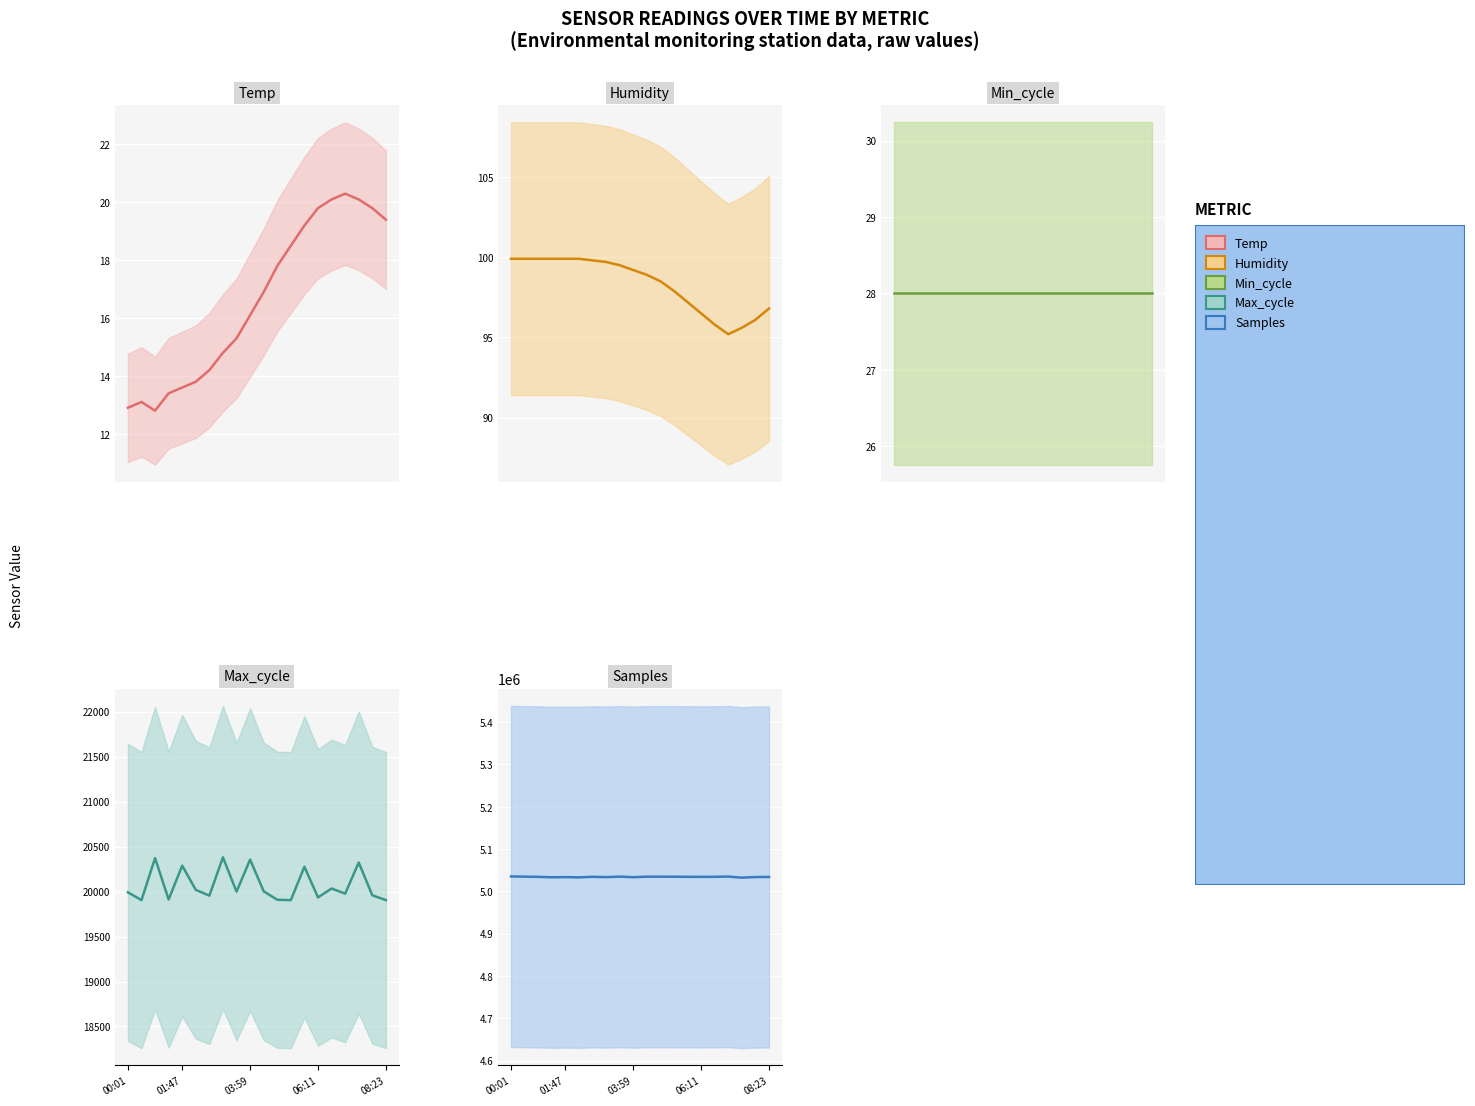

Reading left to right, list all the values displayed in this chart.

Temp: 12.9	13.1	12.8	13.4	13.6	13.8	14.2	14.8	15.3	16.1	16.9	17.8	18.5	19.2	19.8	20.1	20.3	20.1	19.8	19.4
Humidity: 99.9	99.9	99.9	99.9	99.9	99.9	99.8	99.7	99.5	99.2	98.9	98.5	97.9	97.2	96.5	95.8	95.2	95.6	96.1	96.8
Min_cycle: 28.0	28.0	28.0	28.0	28.0	28.0	28.0	28.0	28.0	28.0	28.0	28.0	28.0	28.0	28.0	28.0	28.0	28.0	28.0	28.0
Max_cycle: 19992.0	19905.0	20372.0	19912.0	20288.0	20019.0	19955.0	20381.0	19999.0	20356.0	20003.0	19909.0	19905.0	20276.0	19935.0	20034.0	19977.0	20323.0	19959.0	19905.0
Samples: 5035368.0	5034889.0	5034408.0	5033360.0	5033790.0	5033138.0	5034500.0	5033792.0	5034927.0	5033596.0	5034754.0	5034803.0	5034678.0	5034518.0	5034320.0	5034508.0	5035052.0	5032476.0	5033950.0	5034136.0